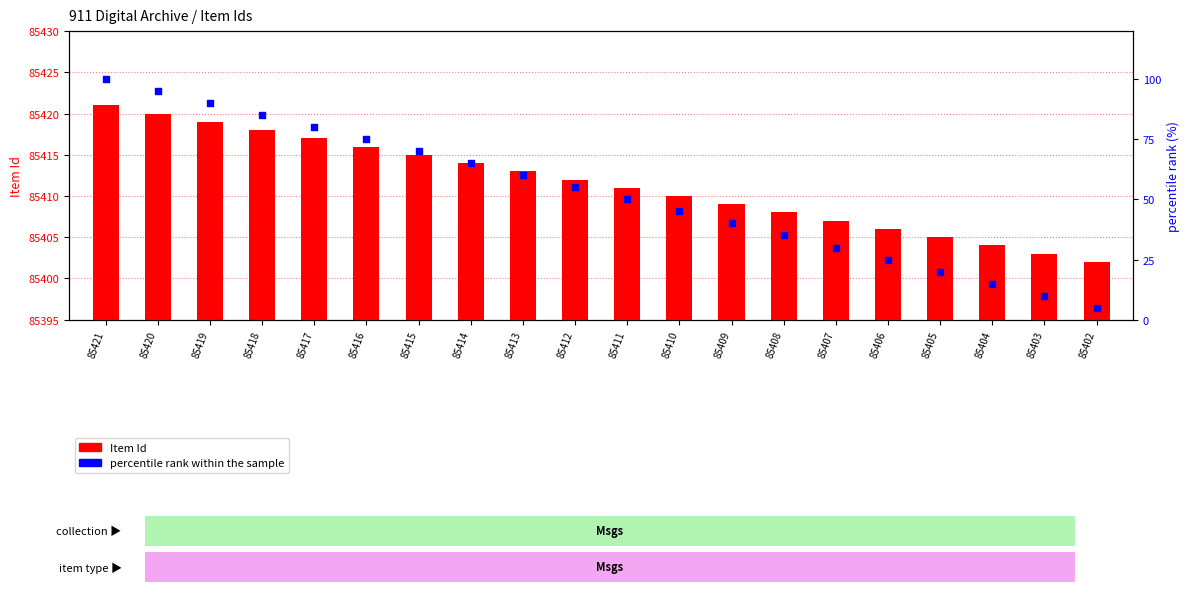

Which series reaches the minimum Y coordinate?

percentile rank within the sample